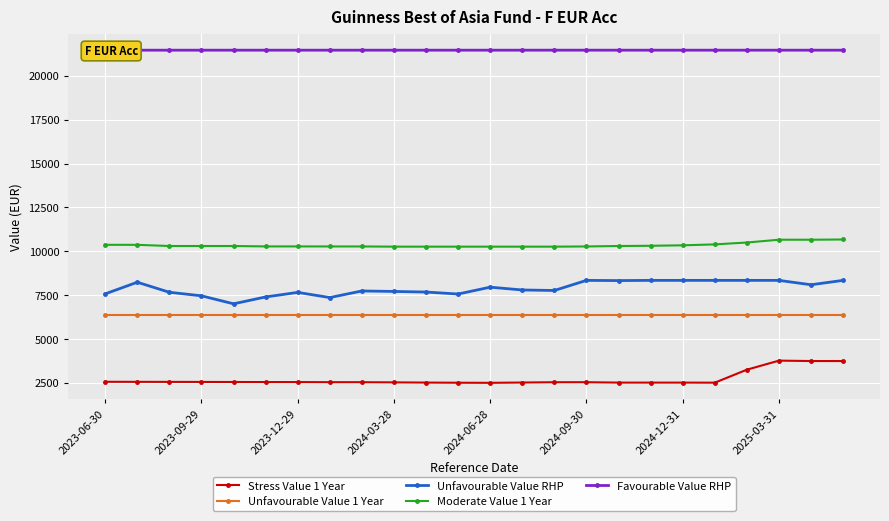

True or false: Unfavourable Value 1 Year has a value of 1345.9 at 8.

False